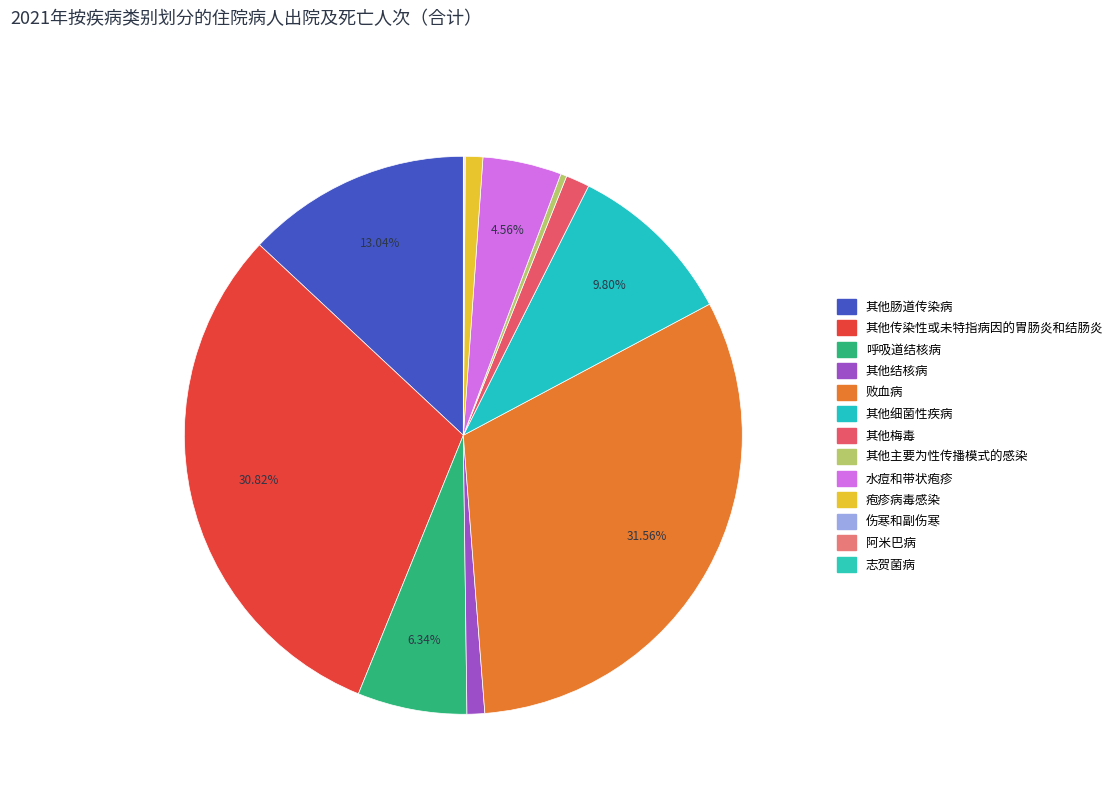

Which slice is the largest?

败血病